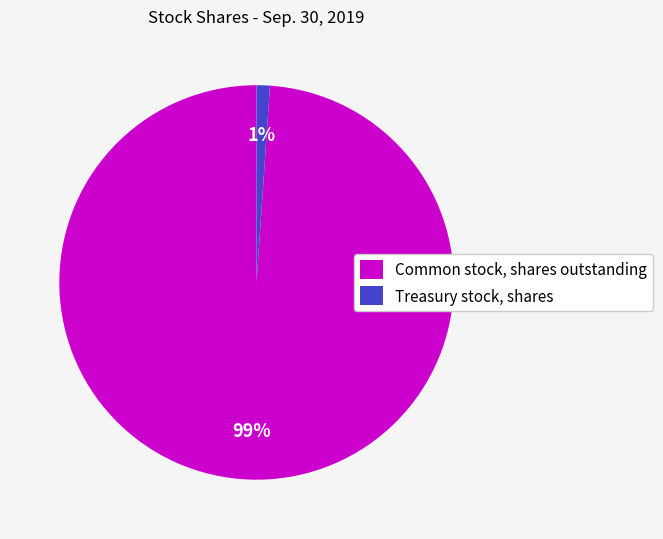

What is the largest slice in the pie chart?

Common stock, shares outstanding